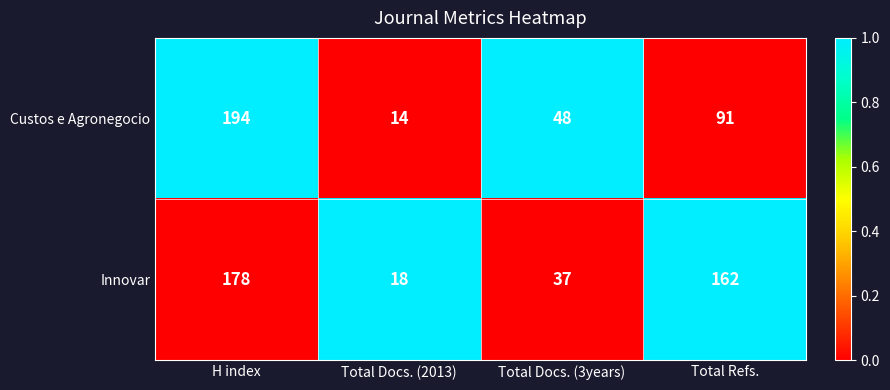

List the labels in order of Innovar value, largest first.

H index, Total Refs., Total Docs. (3years), Total Docs. (2013)